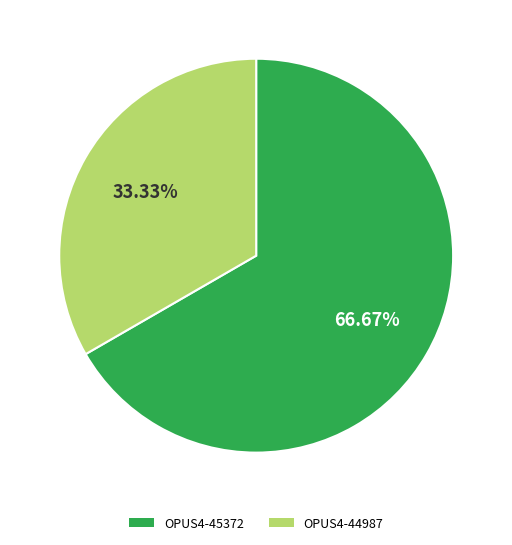

To the nearest percent, what portion does OPUS4-45372 represent?

67%